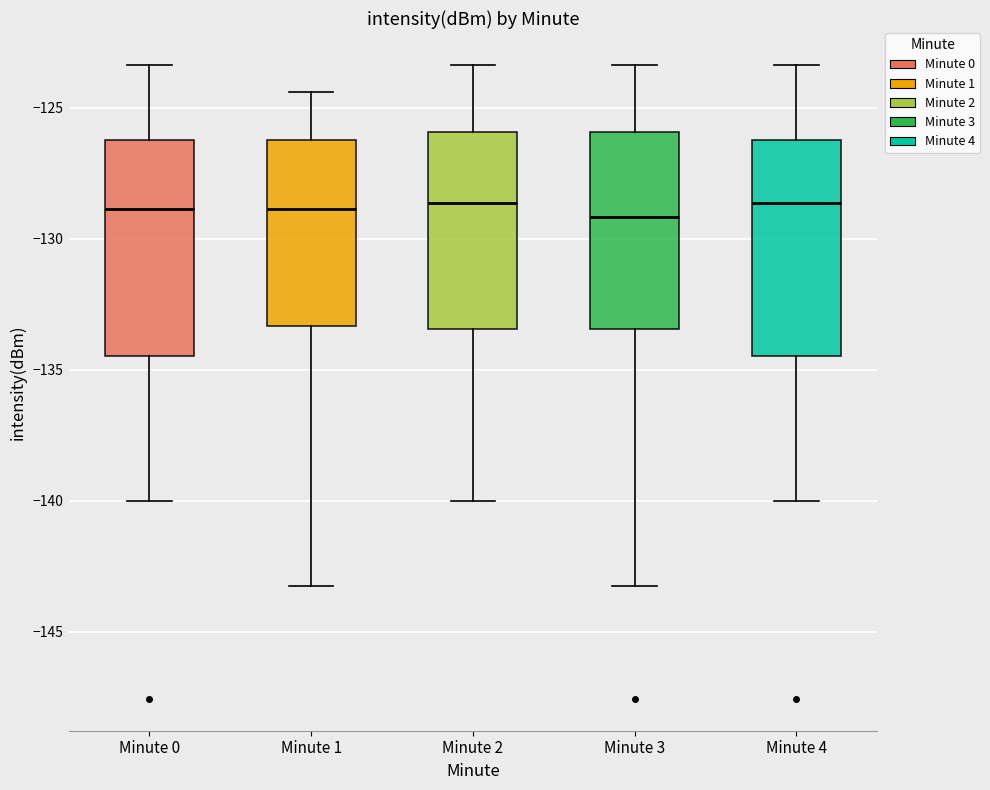

Reading left to right, read every box against the y-axis: the position of its median line, the range the box covers, and the ends of its whiskers. The values are not printed on the chart, so give them approximately, as read against the axis.

Minute 0: median -129.0, box -134.5 to -126.0, whiskers -140.0 to -123.5
Minute 1: median -129.0, box -133.5 to -126.0, whiskers -143.0 to -124.5
Minute 2: median -128.5, box -133.5 to -126.0, whiskers -140.0 to -123.5
Minute 3: median -129.0, box -133.5 to -126.0, whiskers -143.0 to -123.5
Minute 4: median -128.5, box -134.5 to -126.0, whiskers -140.0 to -123.5